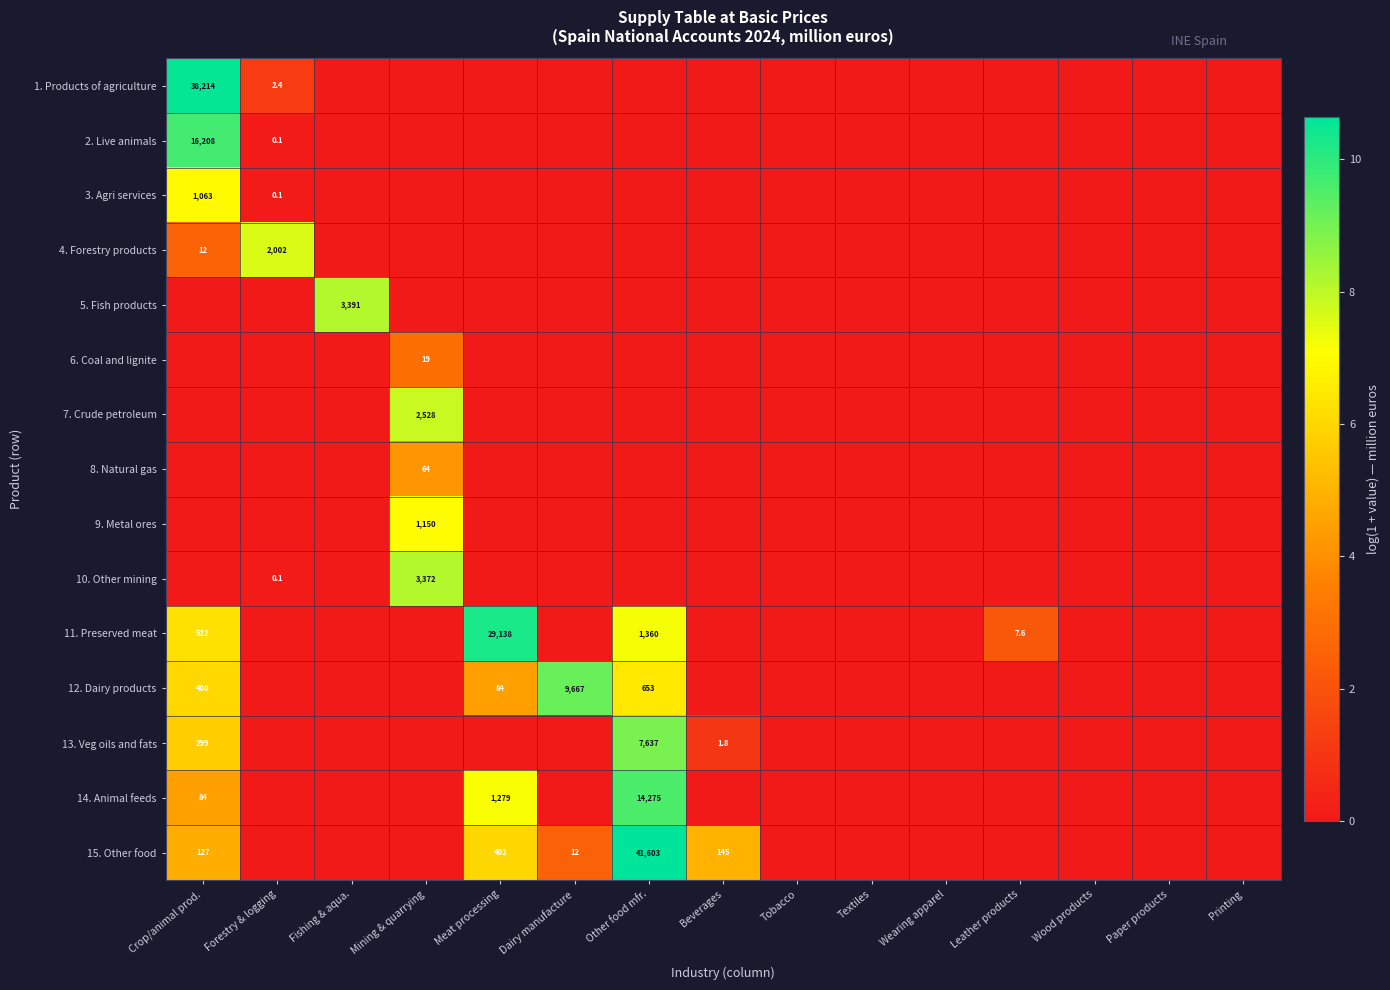

At which label does 15. Other food reach its minimum?

Forestry & logging